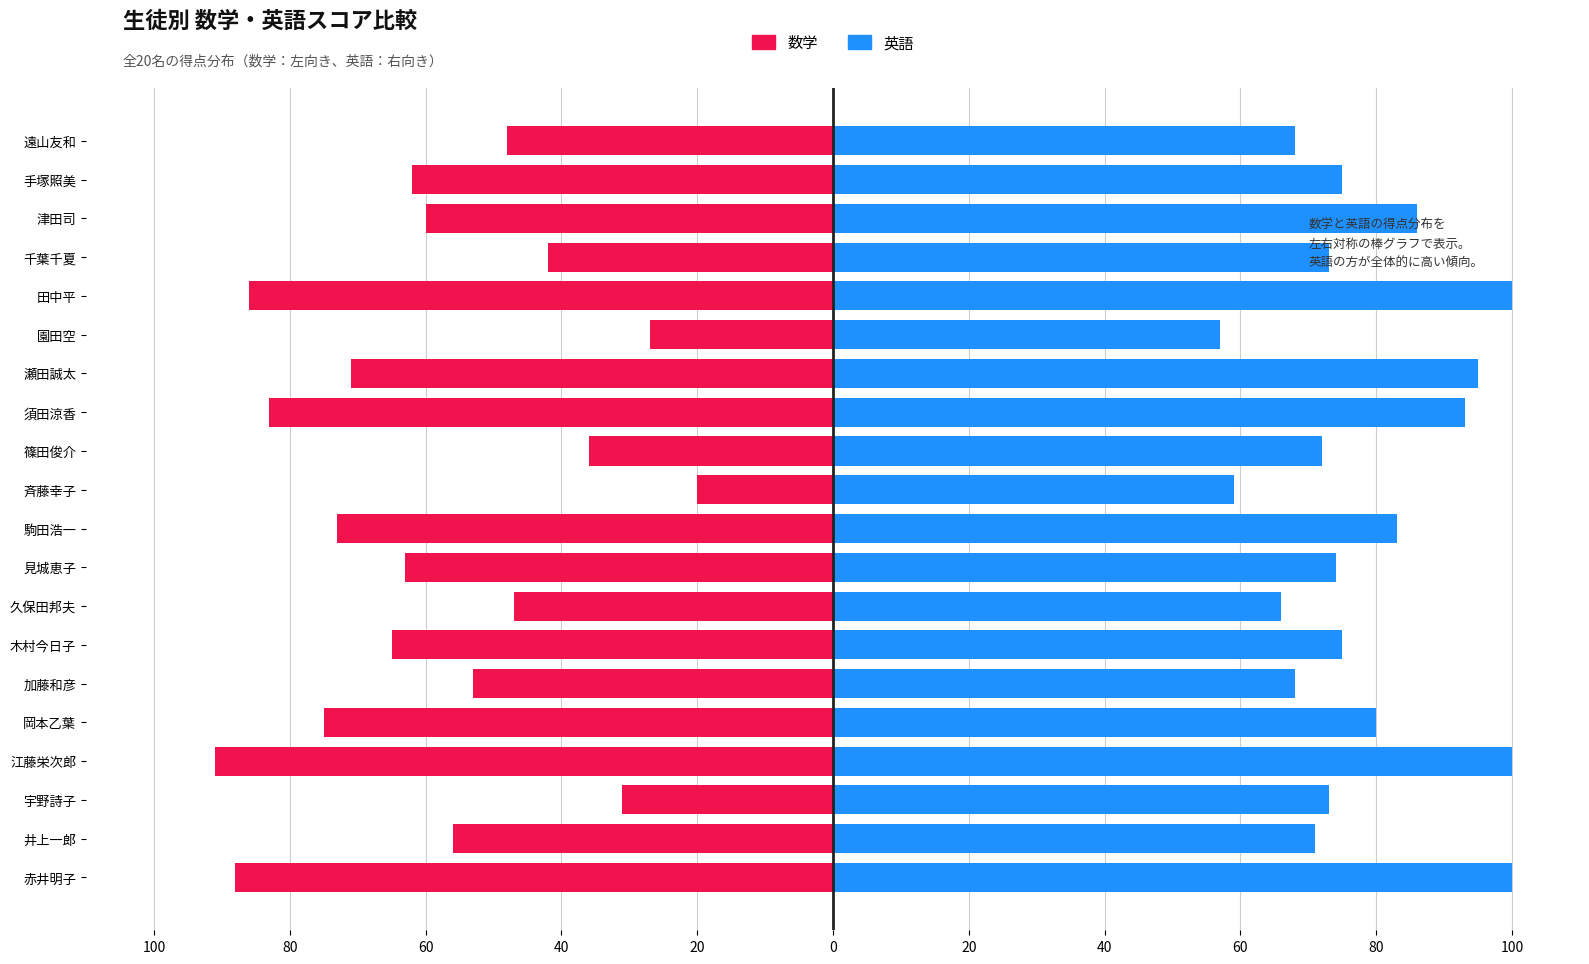

Reading left to right, what are all the values shown in this chart?

数学: -88	-56	-31	-91	-75	-53	-65	-47	-63	-73	-20	-36	-83	-71	-27	-86	-42	-60	-62	-48
英語: 100	71	73	100	80	68	75	66	74	83	59	72	93	95	57	100	73	86	75	68